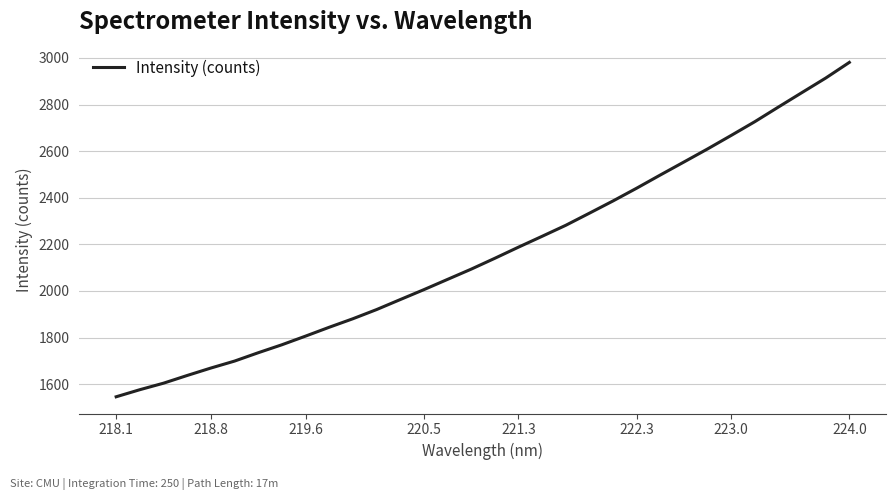

What is the minimum value shown in the chart?

1546.0